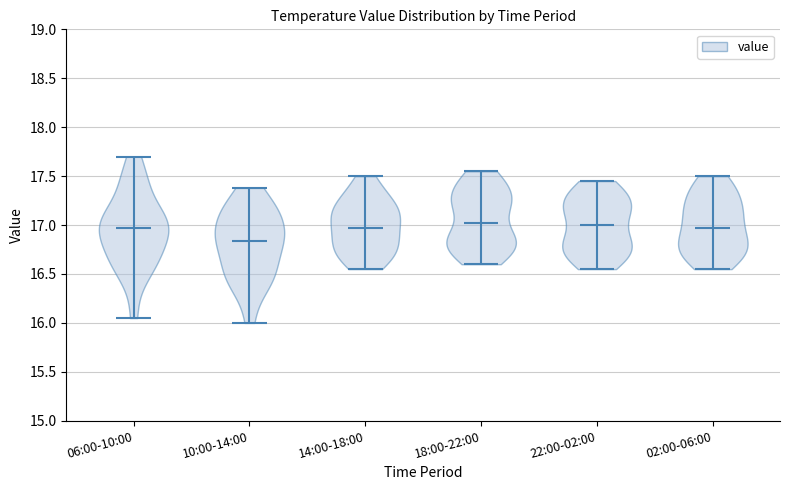

Reading left to right, read every violin against the y-axis: where its median line is, and the lowest and highest points it reaches. The values are not printed on the chart, so give them approximately, as read against the axis.

06:00-10:00: median line 16.95, lowest point 16.05, highest point 17.70
10:00-14:00: median line 16.85, lowest point 16.00, highest point 17.40
14:00-18:00: median line 17.00, lowest point 16.55, highest point 17.50
18:00-22:00: median line 17.05, lowest point 16.60, highest point 17.55
22:00-02:00: median line 17.00, lowest point 16.55, highest point 17.45
02:00-06:00: median line 17.00, lowest point 16.55, highest point 17.50